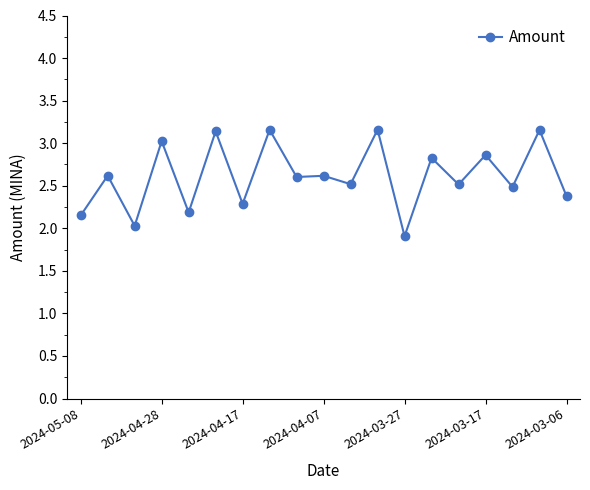

What is the smallest value displayed?

1.9